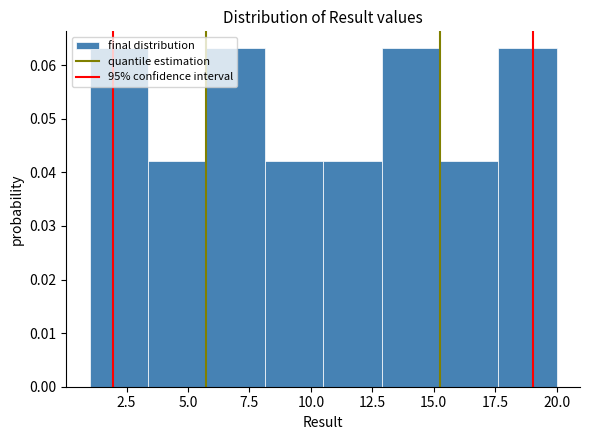

How tall is the bar that spans 15.5 to 17.5 on the x-axis? Neither the bar edges nor the heights are printed on the chart, so give them approximately, as read against the axes.

0.042